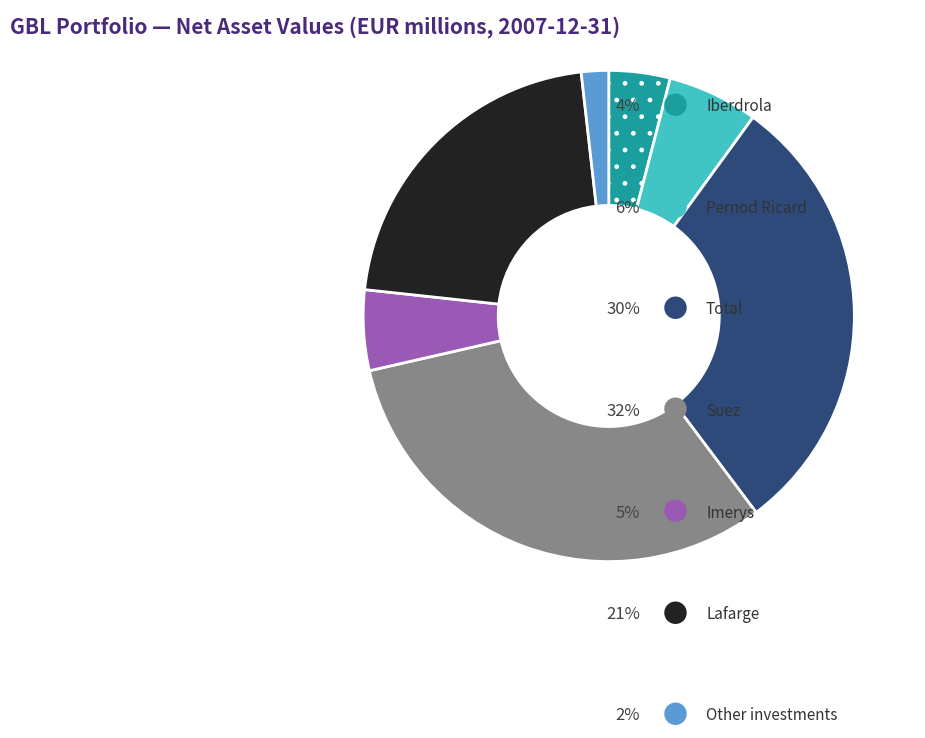

How many segments does this pie chart have?

7